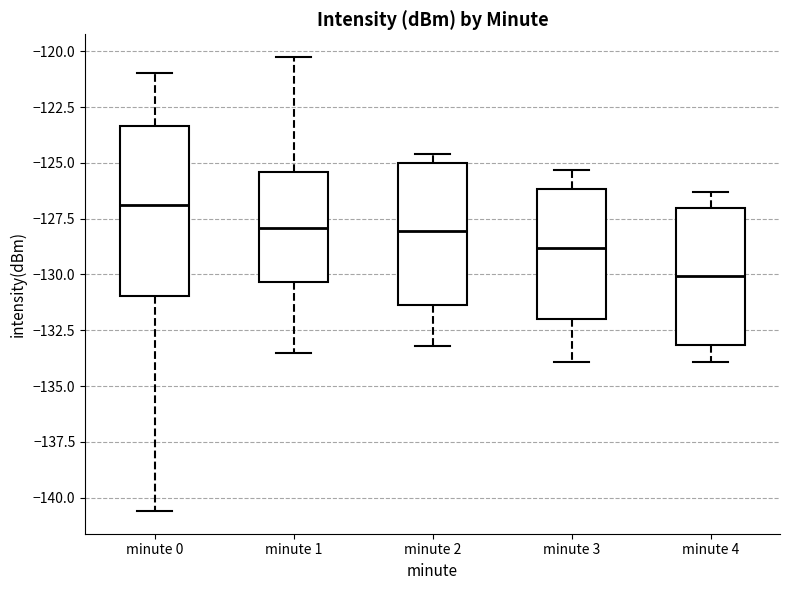

Which box is the tallest, from its lower edge to its upper edge?

minute 0